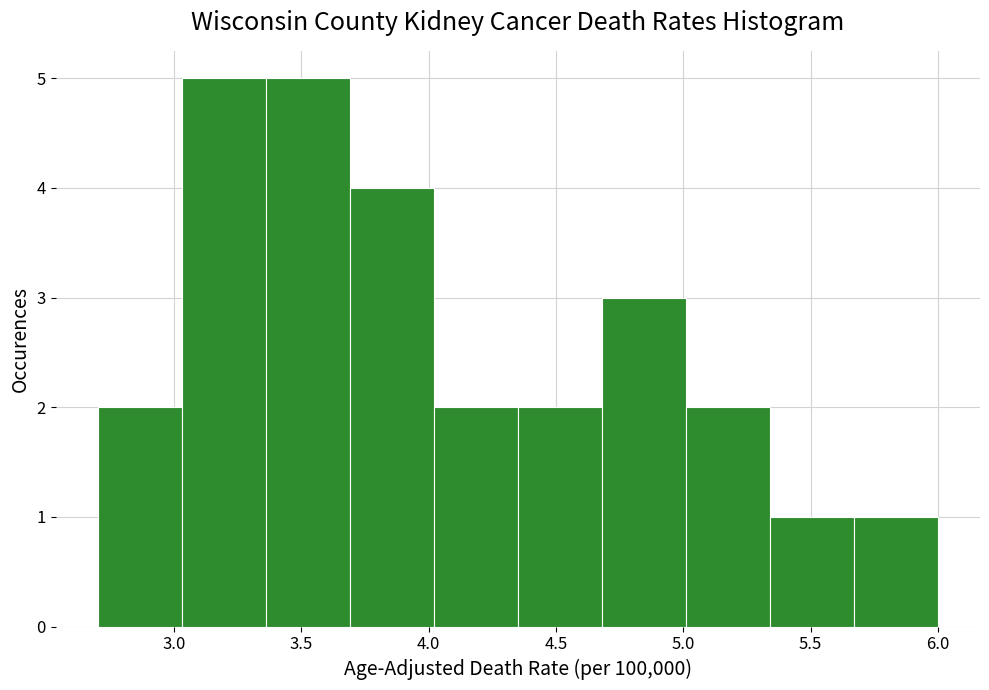

Reading left to right, list every bar in this chart as the range it spans on the x-axis followed by its height. Neither the bar edges nor the heights are printed on the chart, so give them approximately, as read against the axes.

2.70 to 3.03: 2
3.03 to 3.36: 5
3.36 to 3.69: 5
3.69 to 4.02: 4
4.02 to 4.35: 2
4.35 to 4.68: 2
4.68 to 5.01: 3
5.01 to 5.34: 2
5.34 to 5.67: 1
5.67 to 6.00: 1